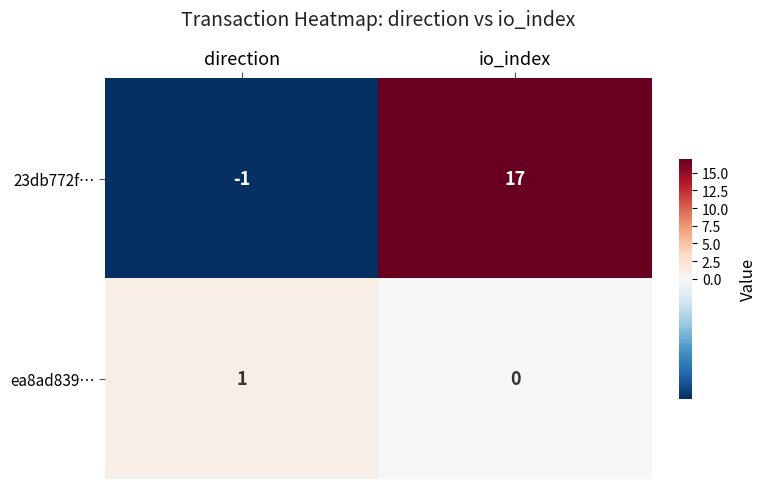

What is the spread (max minus min) of values at direction?

2